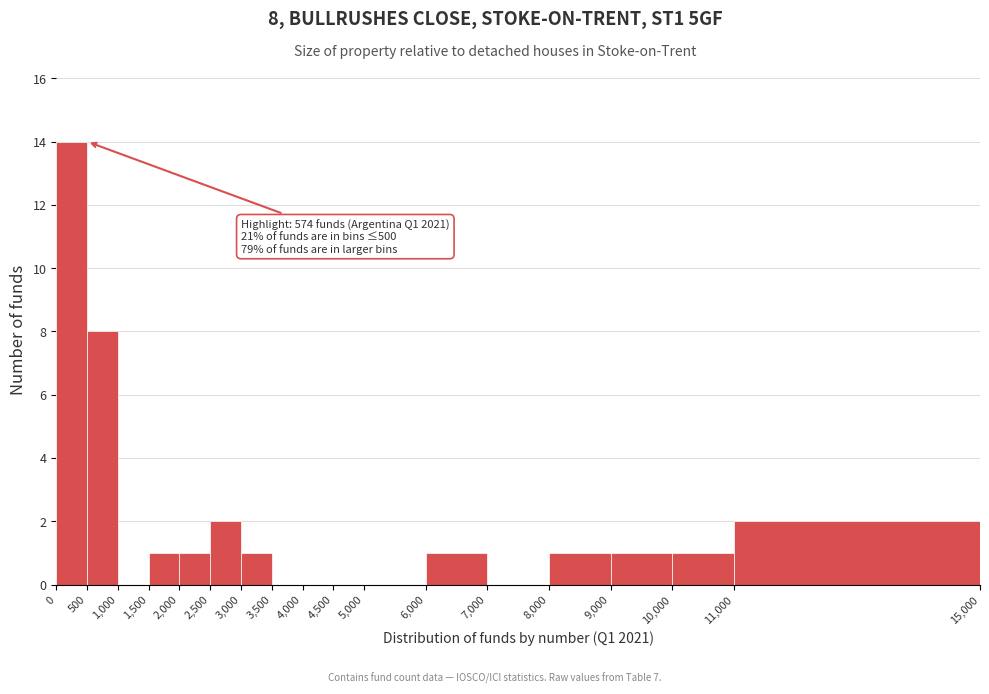

Over which range of the x-axis is the bar tallest?

0 to 500